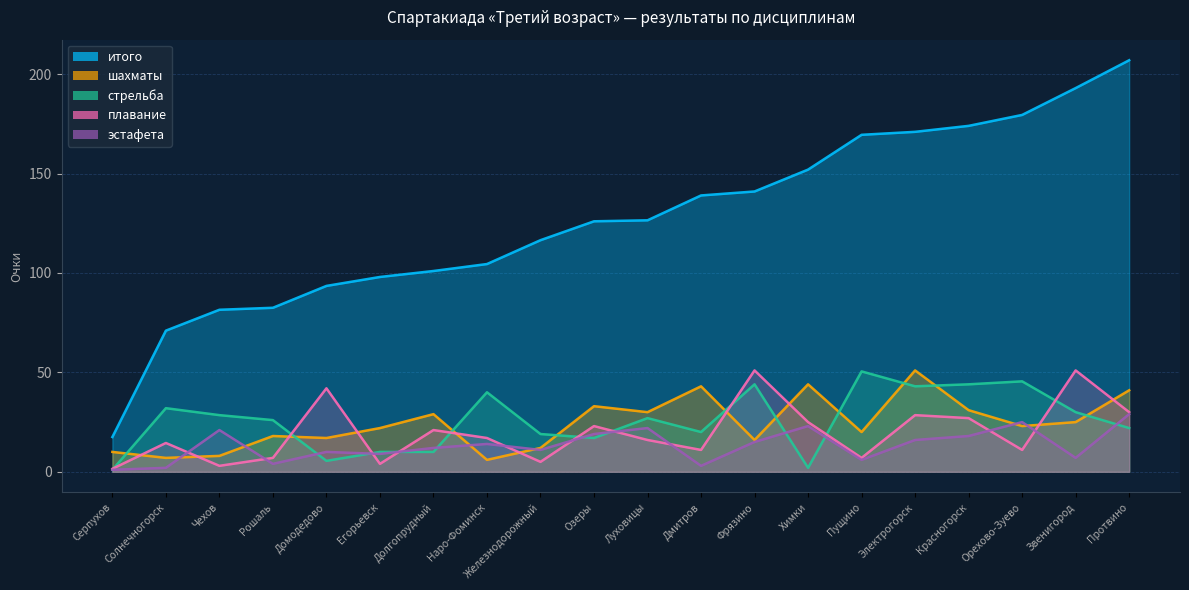

What are all the series names shown in the legend?

итого, шахматы, эстафета, стрельба, плавание